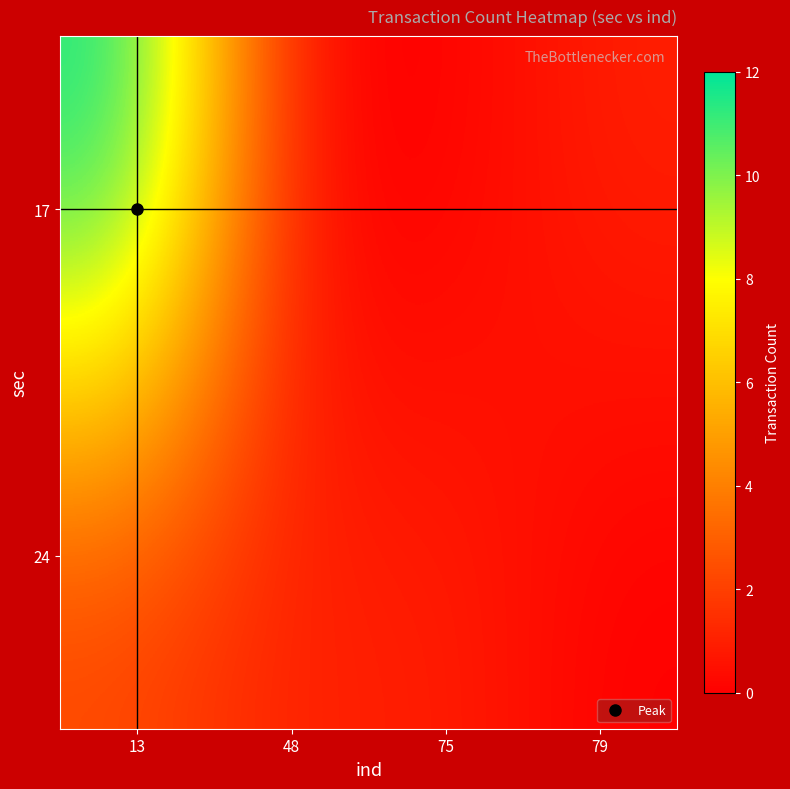

What is the greatest value displayed?

12